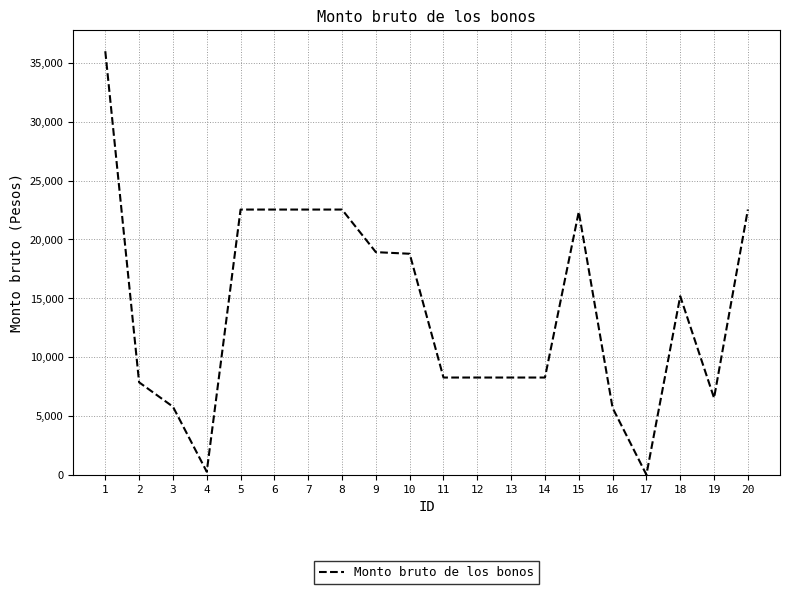

Which category has the highest value across all series?

1